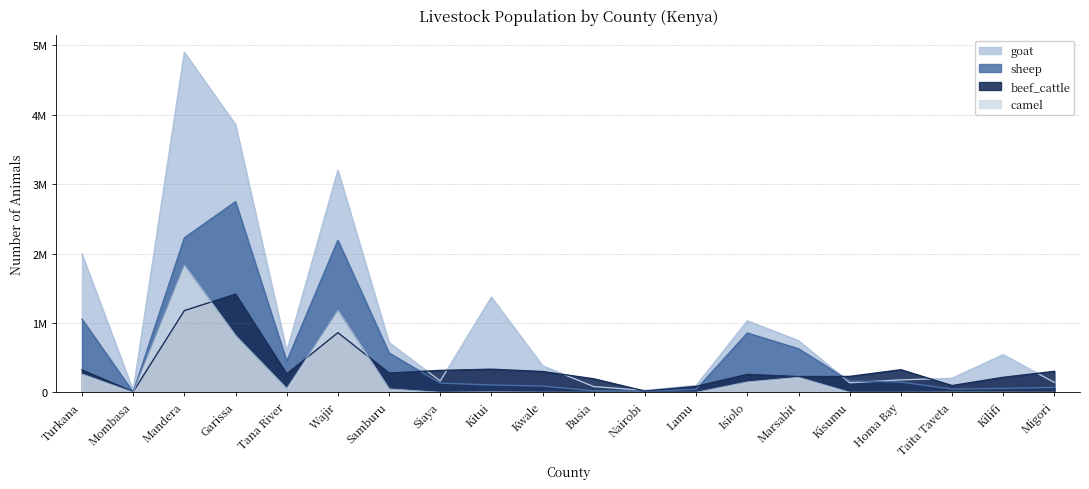

In sheep, how many points are lower than both neighbors (excluding endpoints)?

4